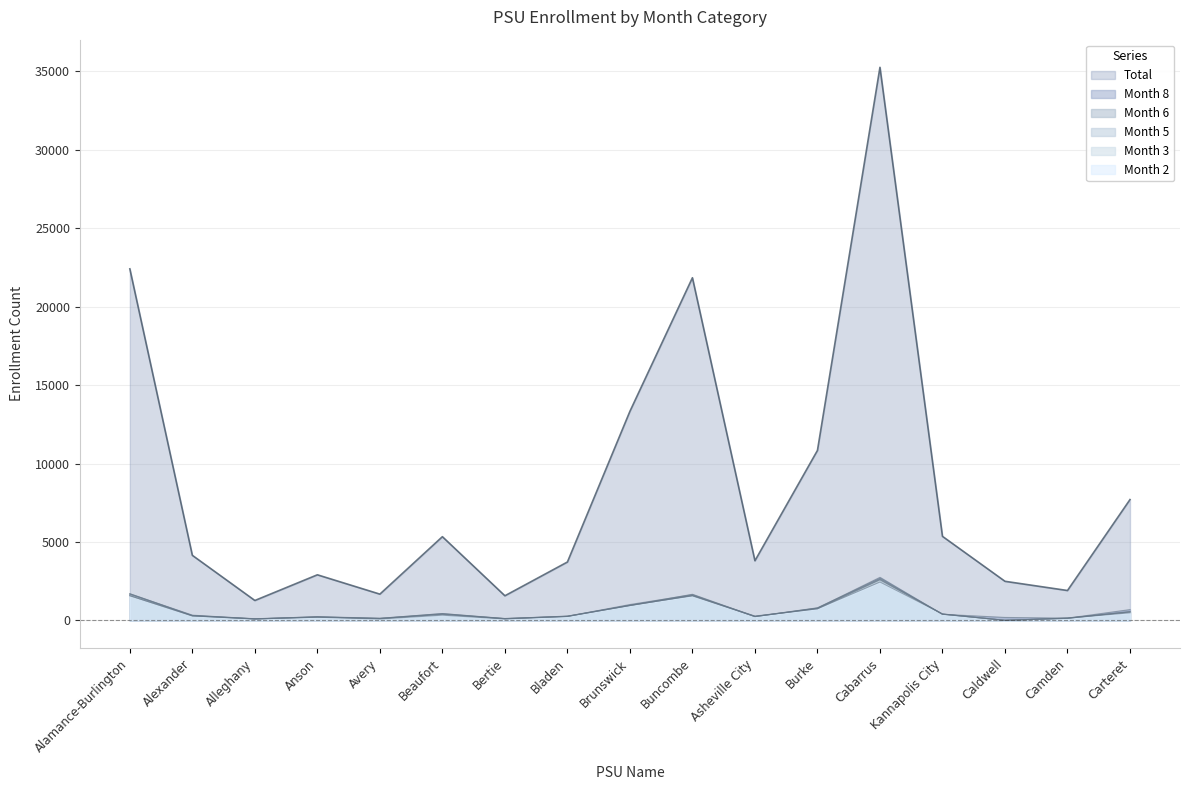

Between which two adjacent categories do Month 6 and Month 5 first intersect?

Bertie and Bladen